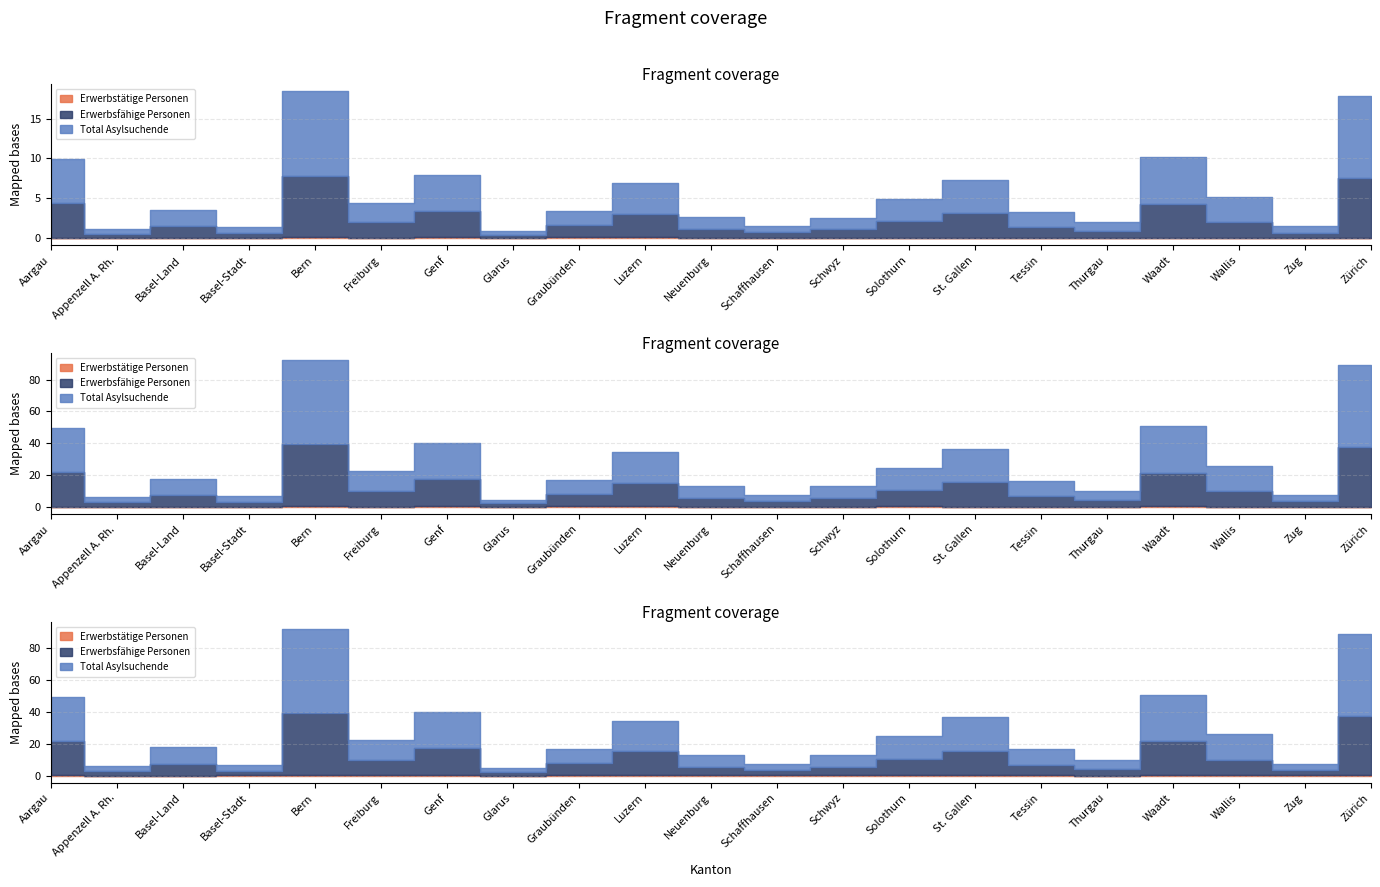

Which has a higher value, Tessin or Graubünden?

Graubünden